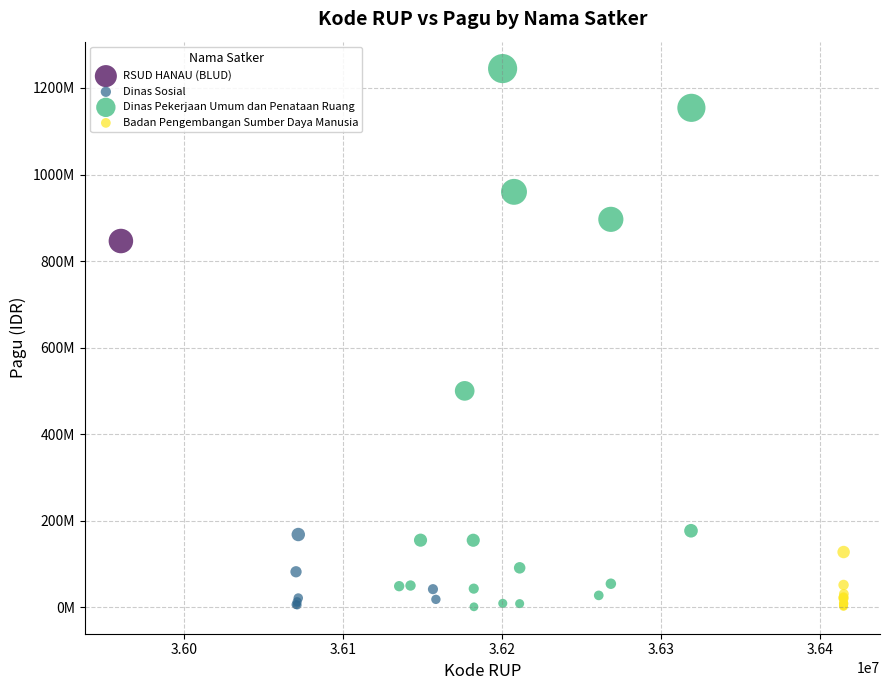

Which series contains the highest Y value?

Dinas Pekerjaan Umum dan Penataan Ruang